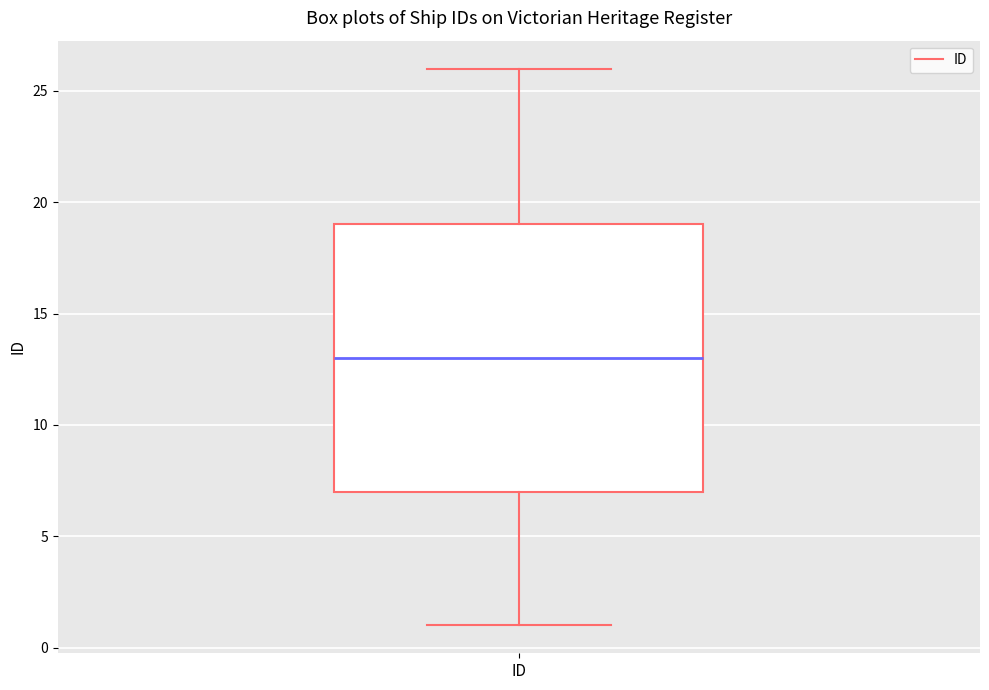

Transcribe this box plot: give where the median line is, the range the box spans, and where the two whiskers end, as read against the y-axis. The values are not printed on the chart, so give them approximately, as read against the axis.

median 13, box 7 to 19, whiskers 1 to 26